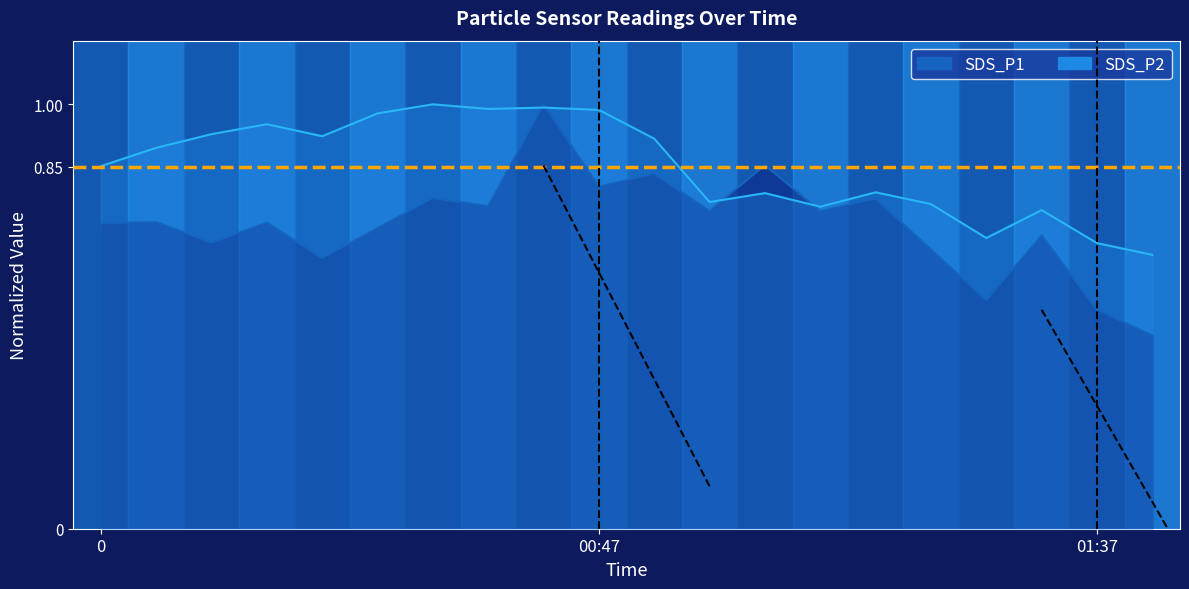

Between which two adjacent categories do SDS_P2 and SDS_P1 first intersect?

00:37 and 00:42